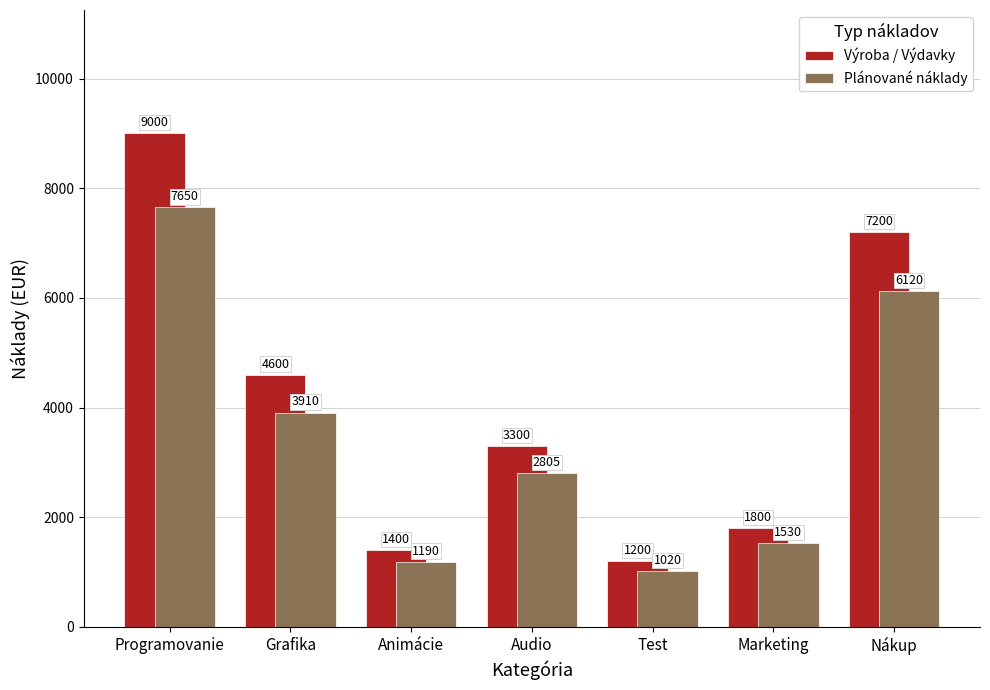

Between Test and Nákup, which series saw the biggest shift?

Výroba / Výdavky